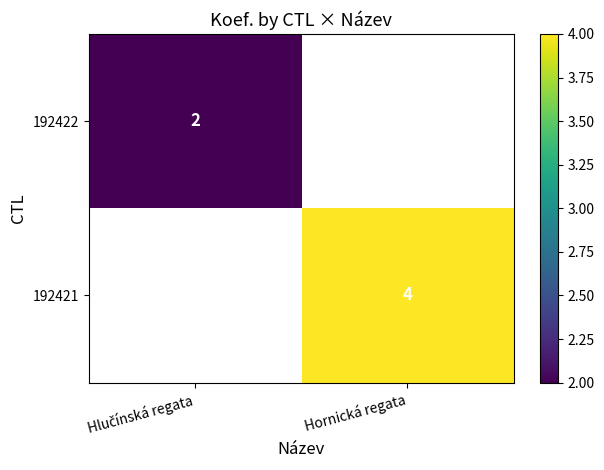

Which series has the largest range (max minus min)?

192422